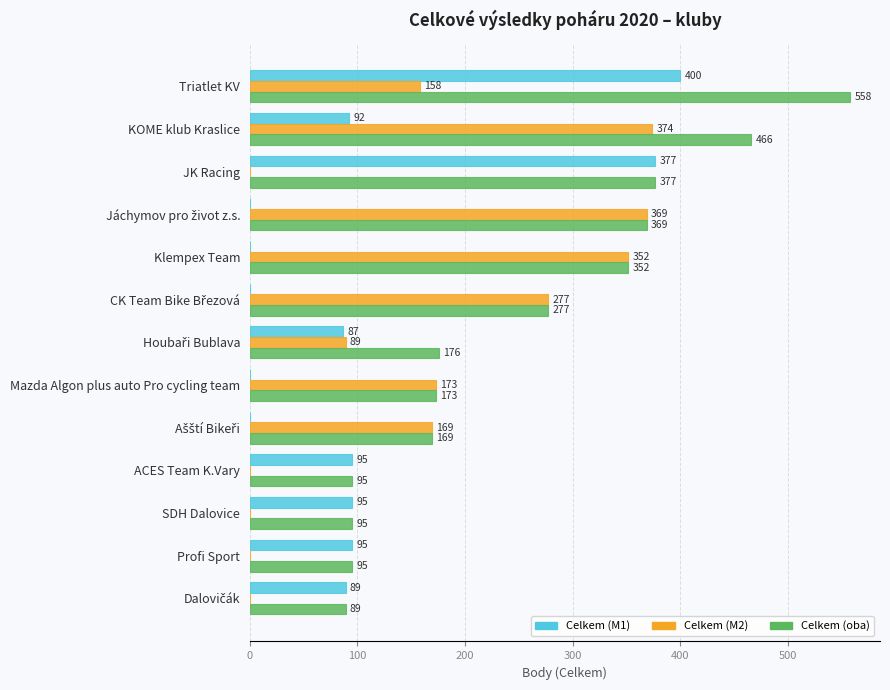

Is it true that Celkem (oba) equals 95 at SDH Dalovice?

True